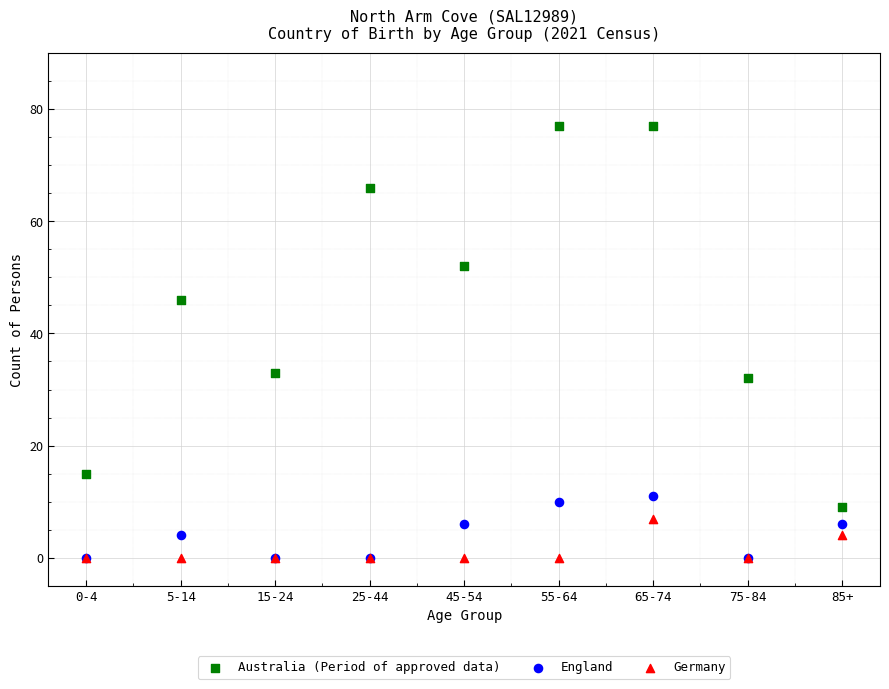

What are all the series names shown in the legend?

Australia (Period of approved data), England, Germany